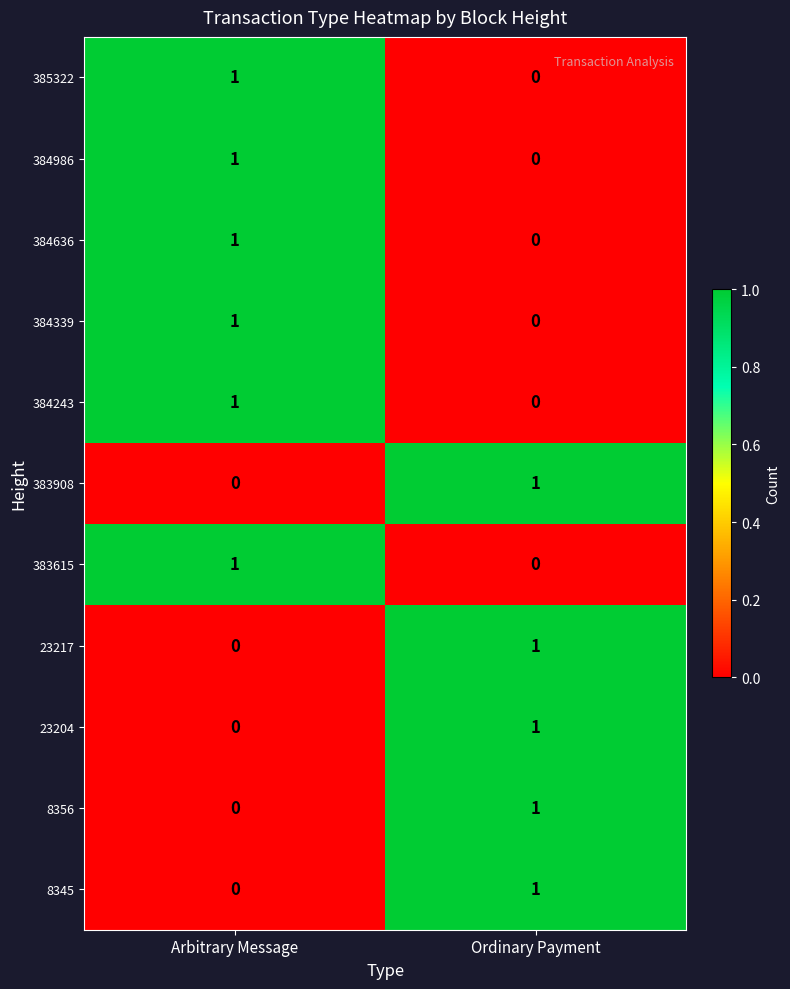

How many values in the 385322 series are below 1?

1